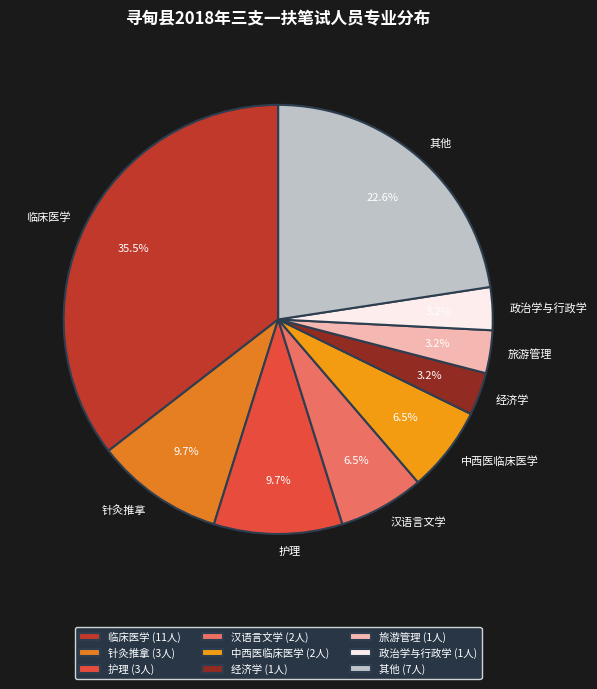

Between 针灸推拿 and 其他, which is larger?

其他